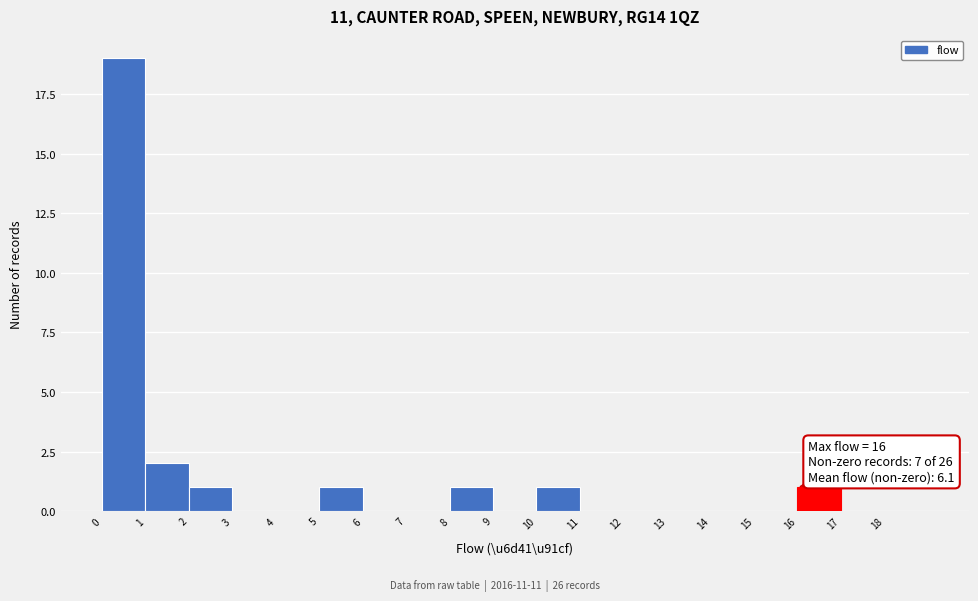

Which range on the x-axis has the tallest bar?

0 to 1